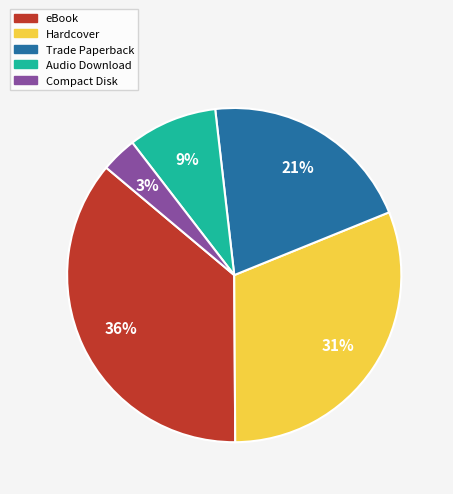

How many segments does this pie chart have?

5